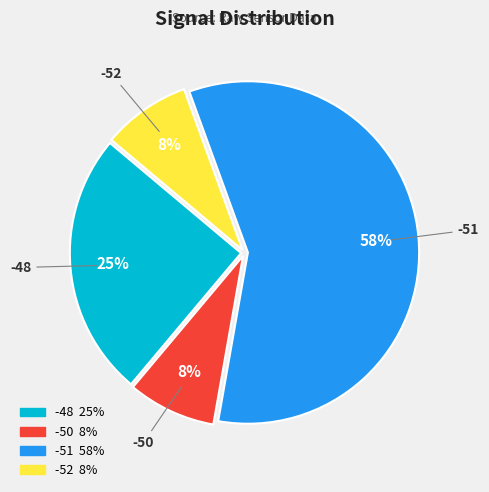

How many slices are in this pie chart?

4